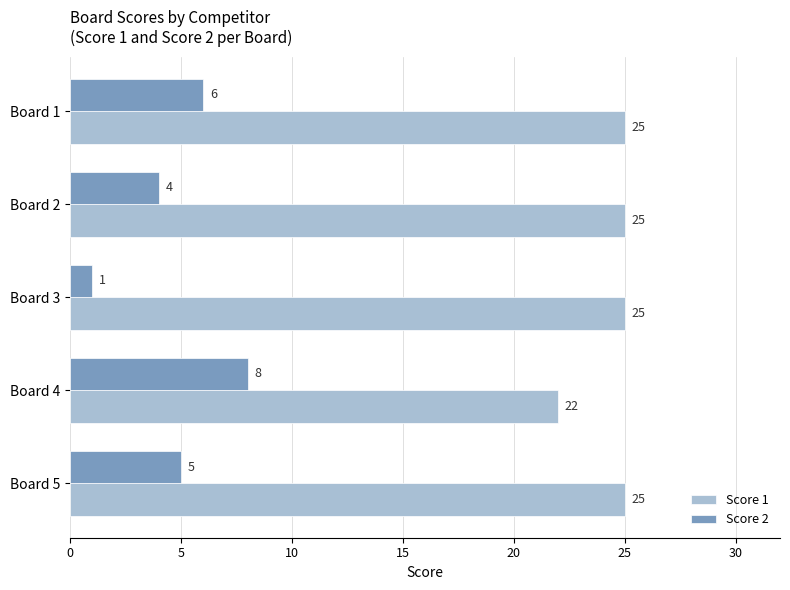

What is the sum of all Score 1 values?

122